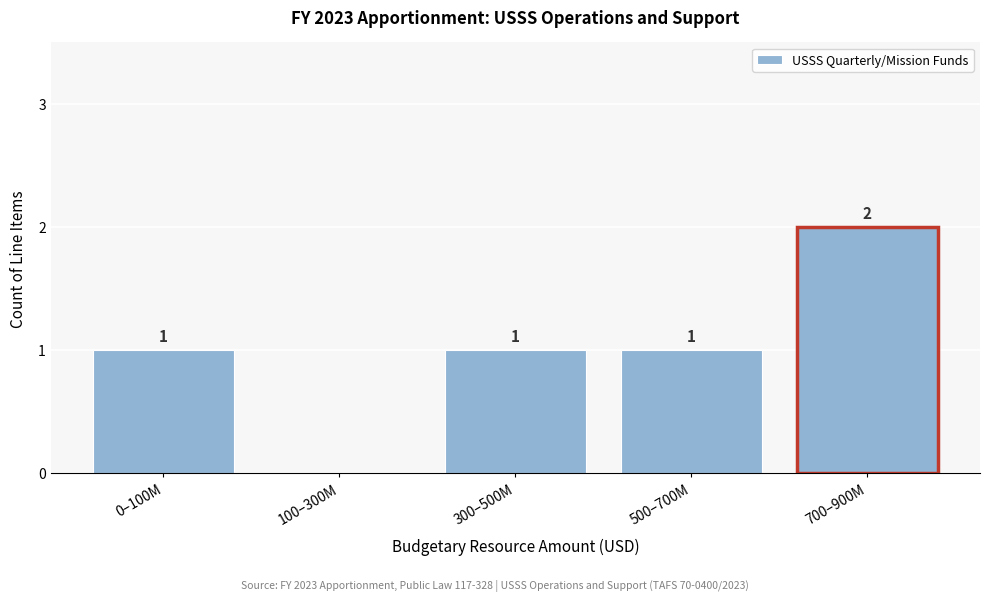

Reading right to left, list all the values displayed in this chart.

700–900M=2	500–700M=1	300–500M=1	100–300M=0	0–100M=1